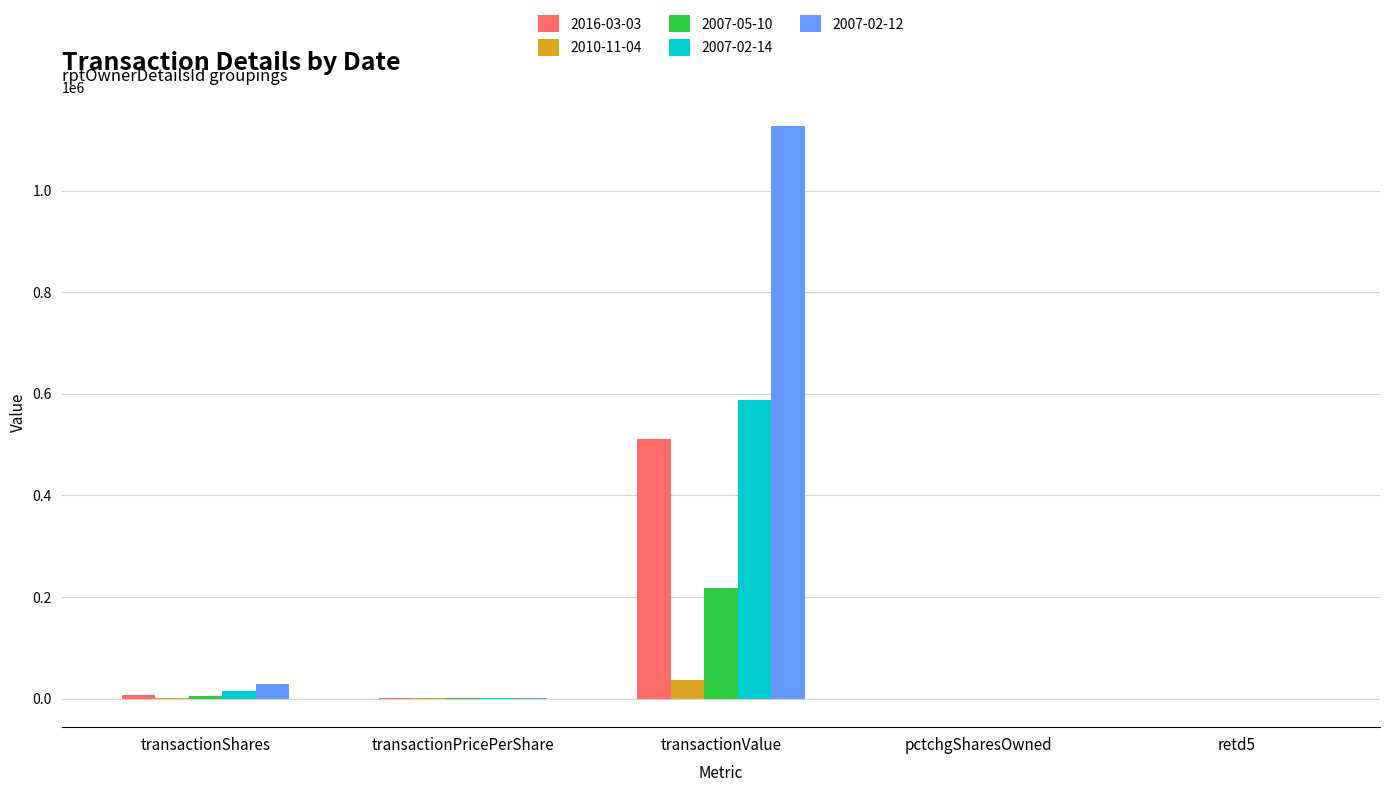

Which series has the largest total across all categories?

2007-02-12